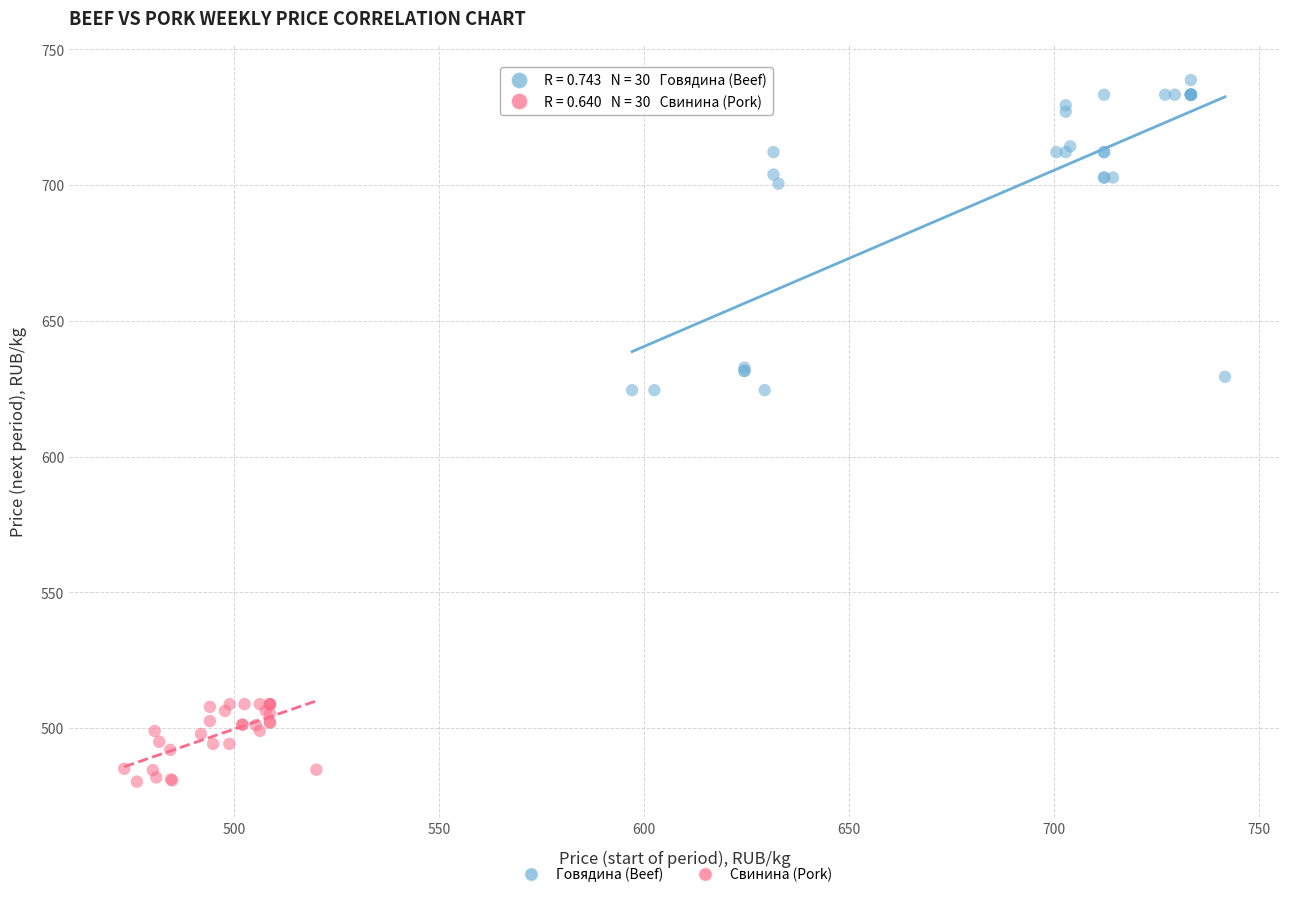

Which series reaches the maximum Y coordinate?

Говядина (Beef)